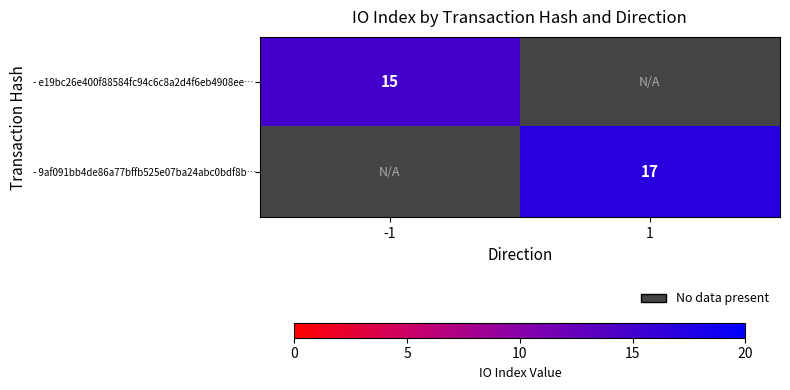

Is it true that - 9af091bb4de86a77bffb525e07ba24abc0bdf8b… equals 17 at 1?

True